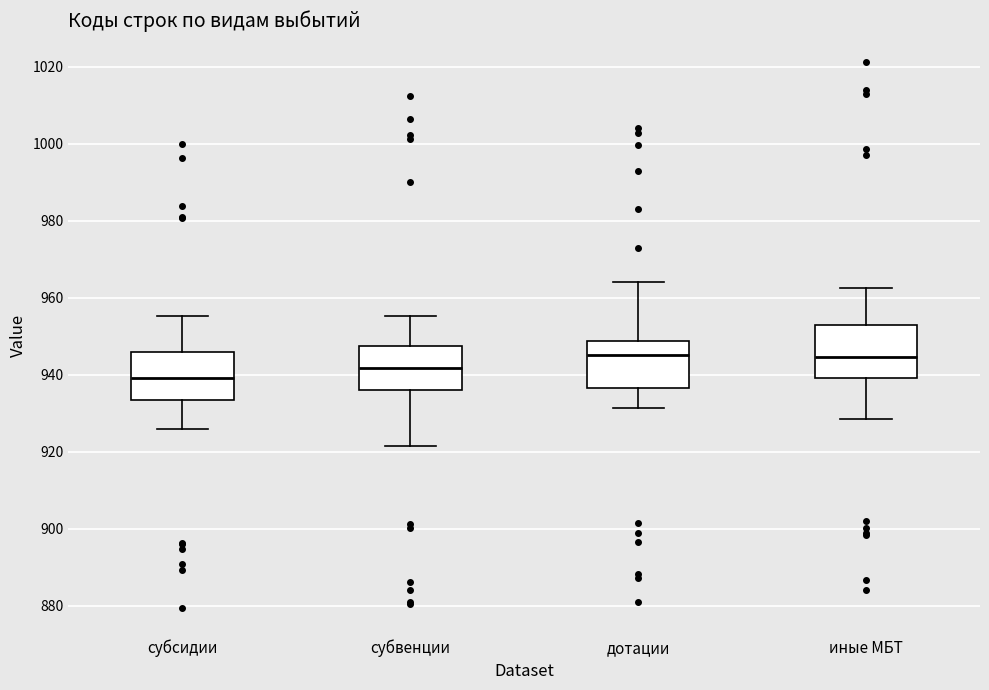

Which box has the lowest median line?

субсидии